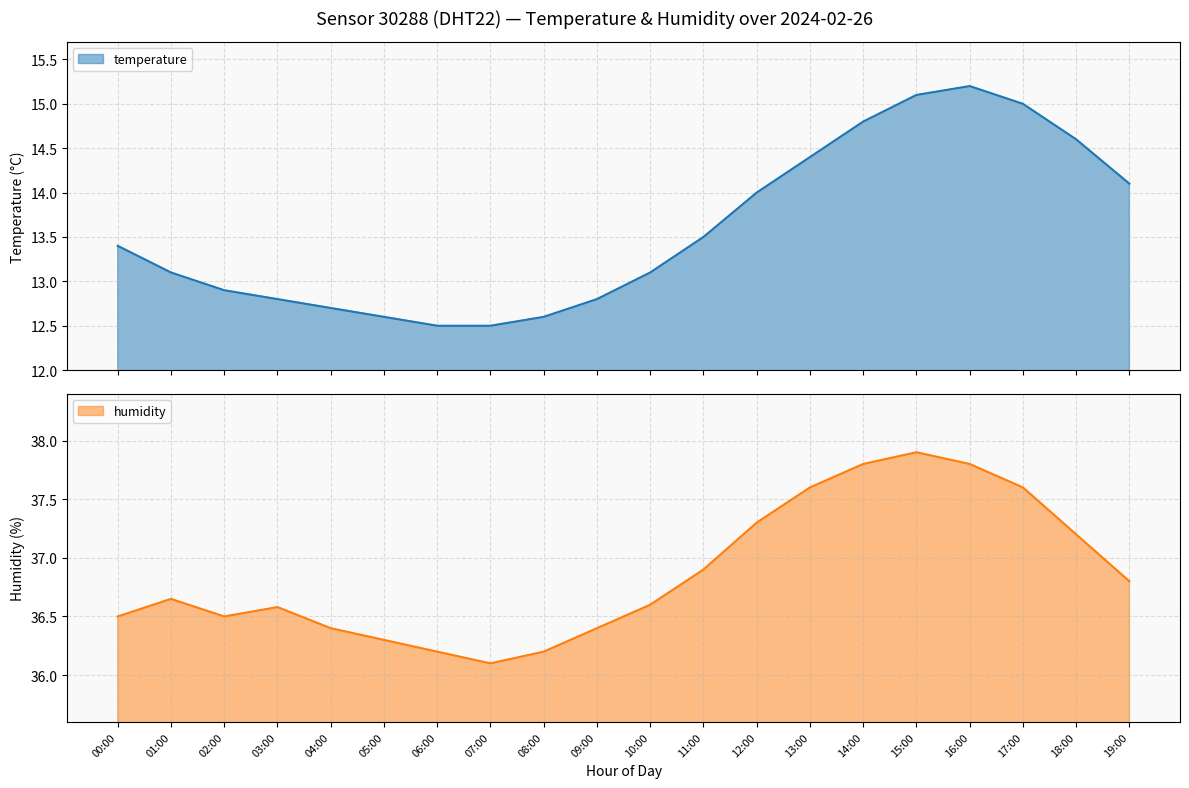

What is the sum of the temperature values at 17:00 and 03:00?

27.8